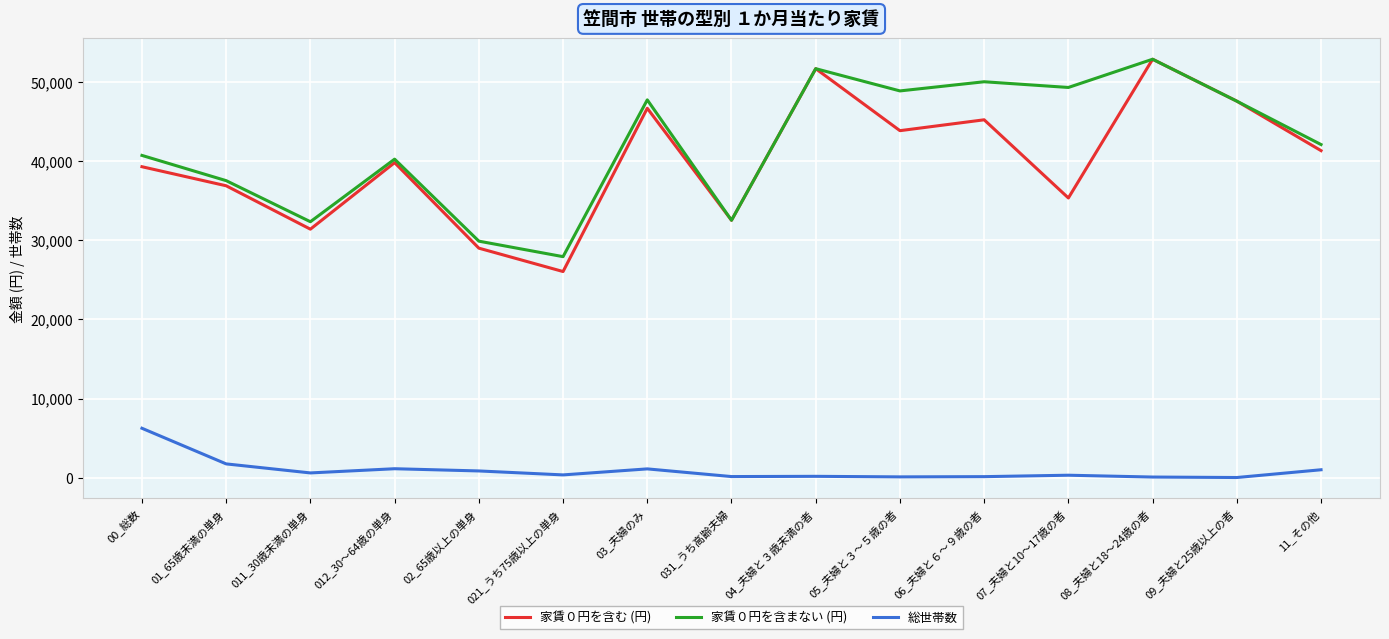

Is the value of 家賃０円を含まない (円) at 01_65歳未満の単身 greater than the value of 家賃０円を含む (円) at 08_夫婦と18～24歳の者?

No